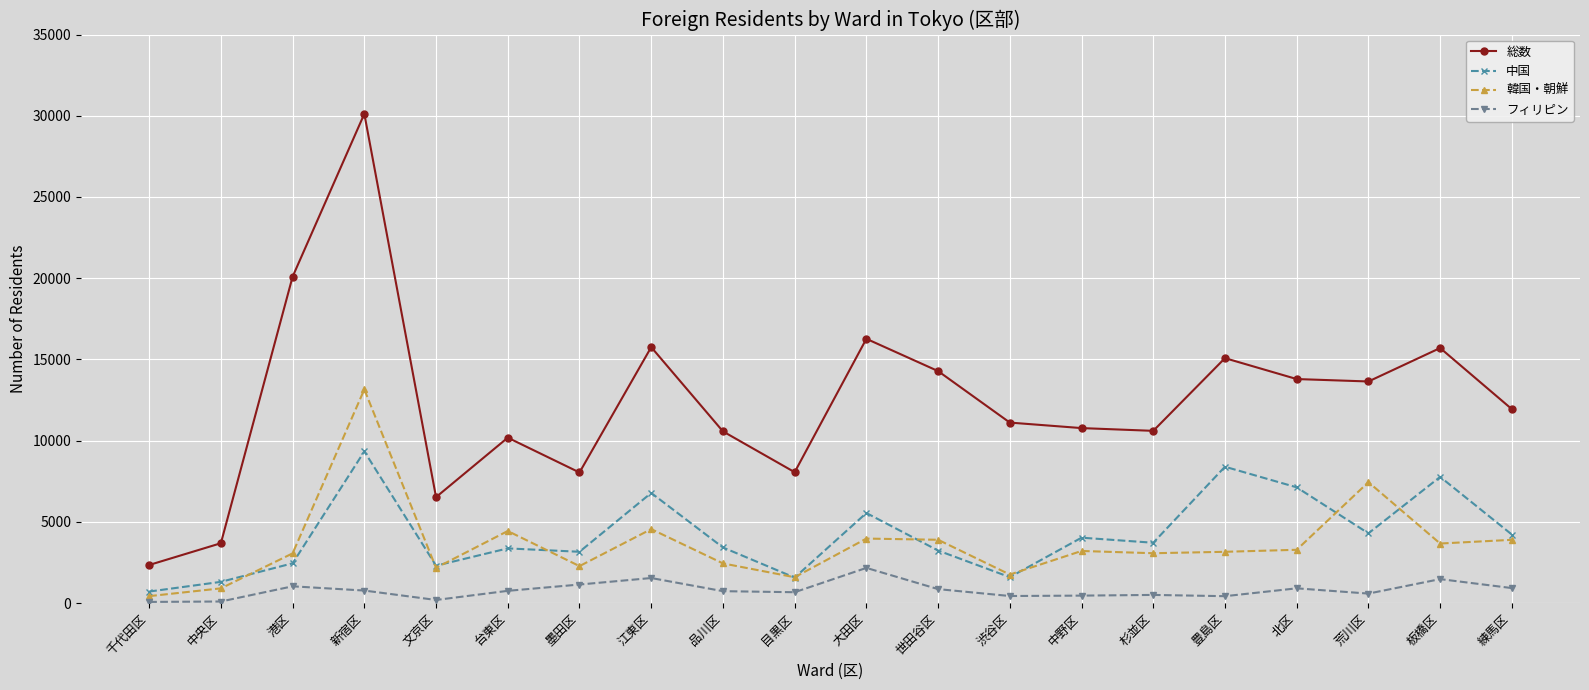

True or false: フィリピン and 中国 cross at least once.

False